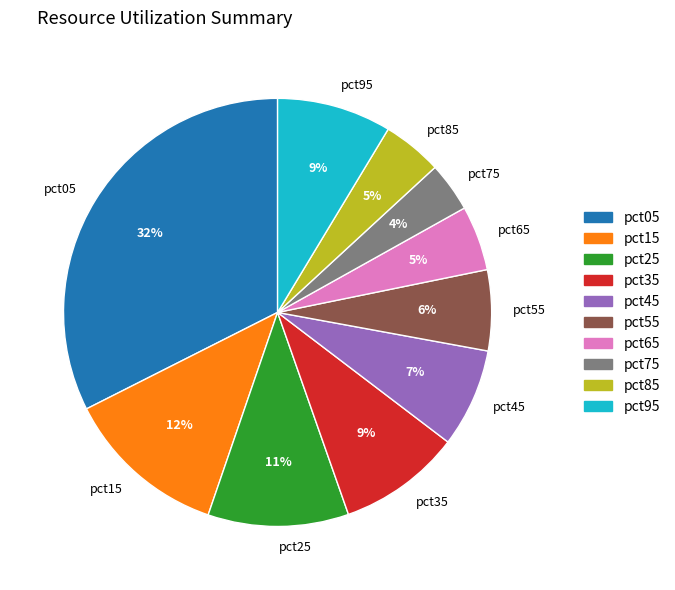

Combined, do pct25 and pct45 account for over 50%?

No